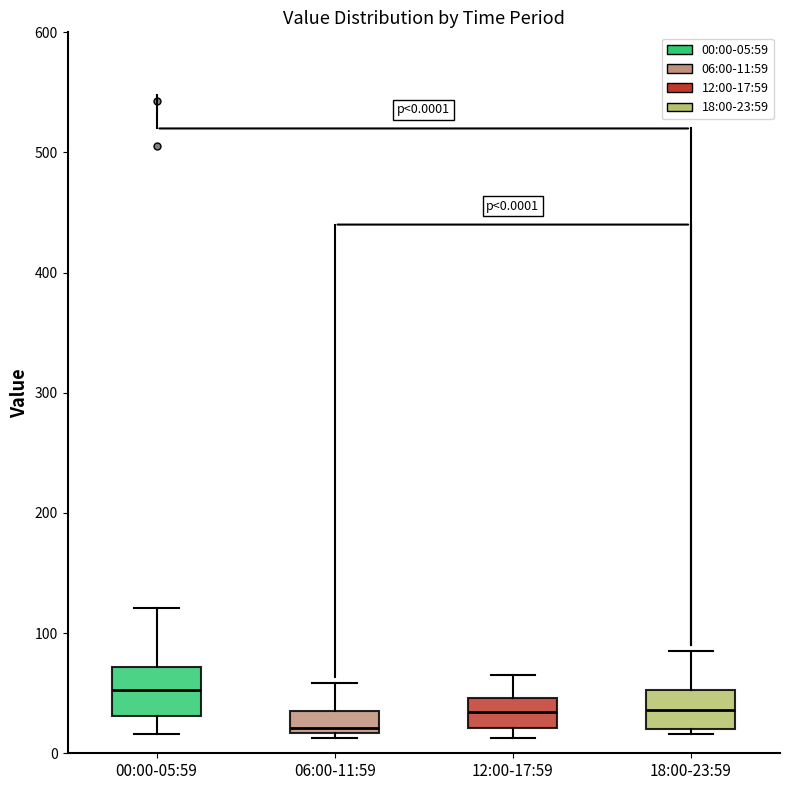

Which box has the highest median line?

00:00-05:59